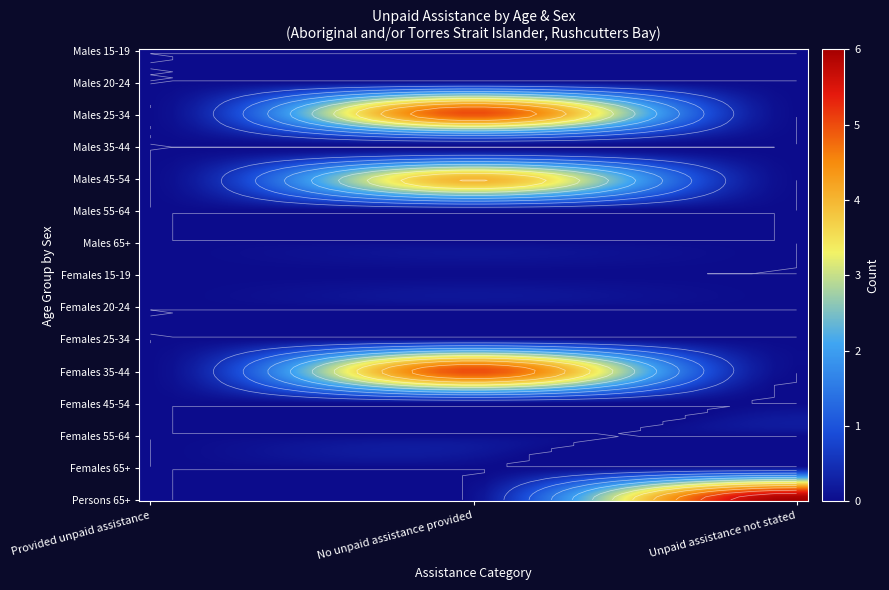

Which series has the widest spread of values?

Persons 65+